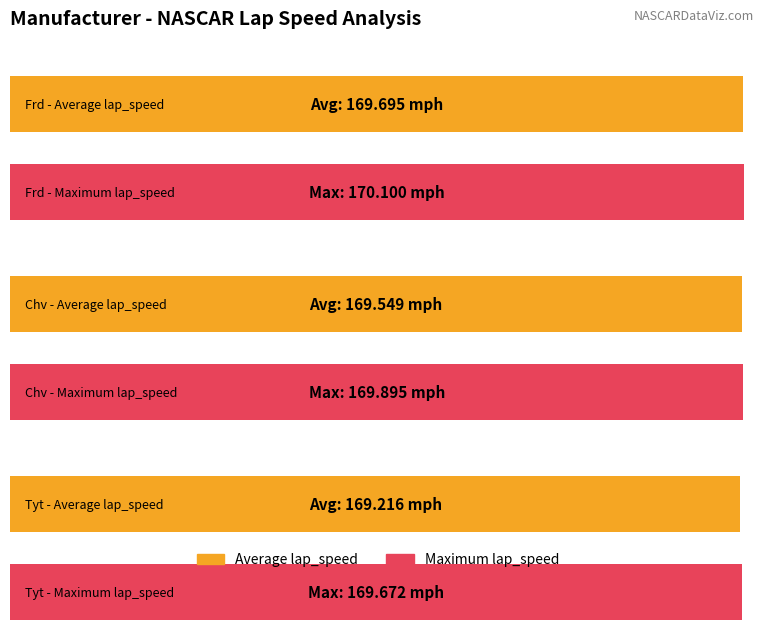

Which series changed the most between Chv and Tyt?

Average lap_speed